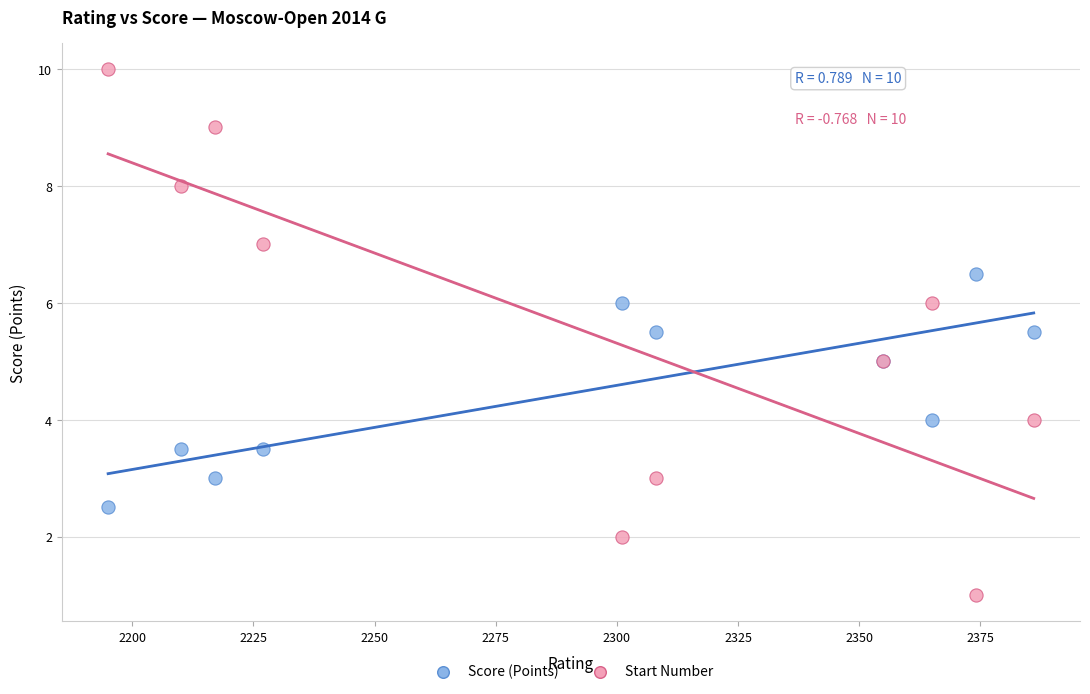

What are all the series names shown in the legend?

Score (Points), Start Number